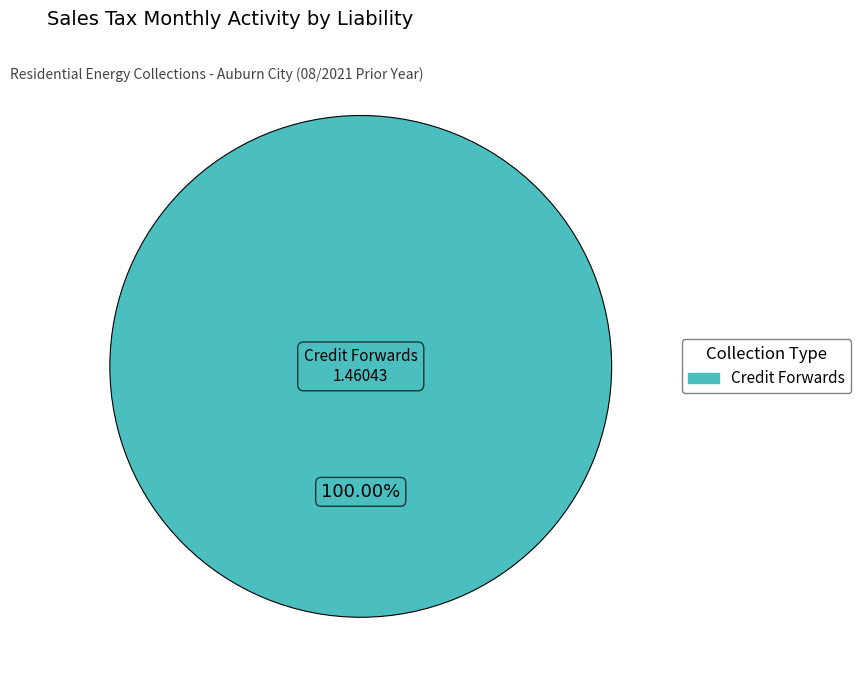

Is there any slice that represents more than half of the pie?

Yes